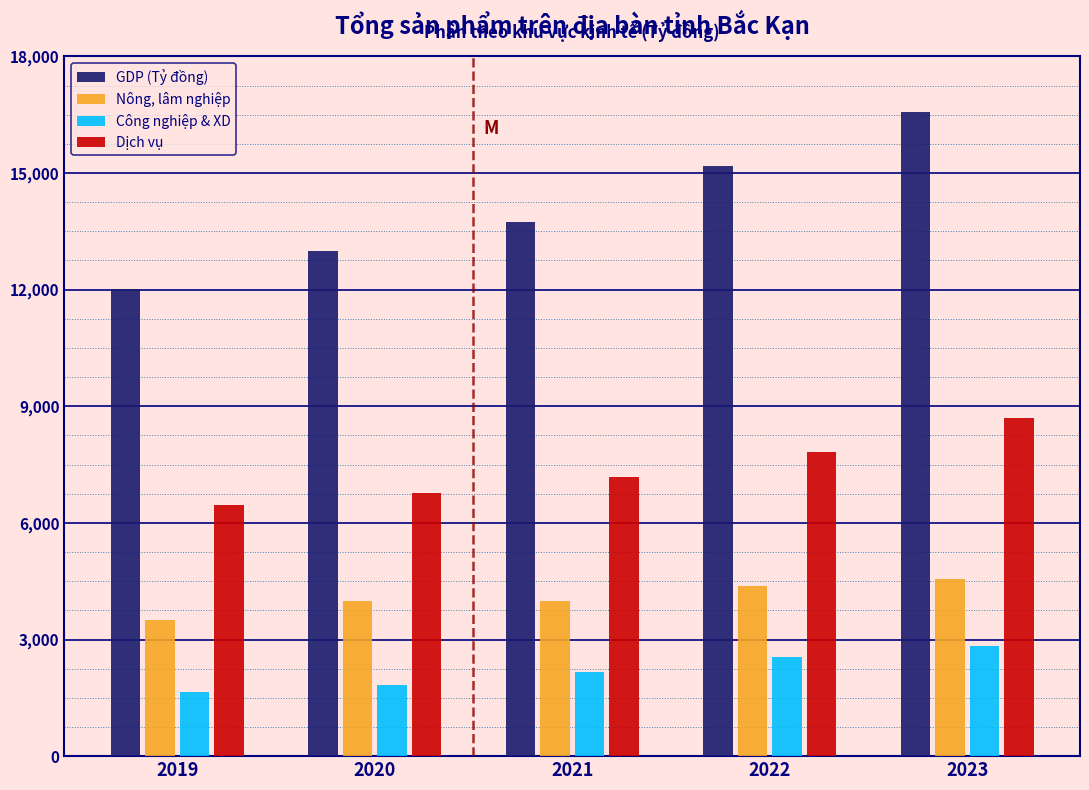

Which series has the largest range (max minus min)?

GDP (Tỷ đồng)